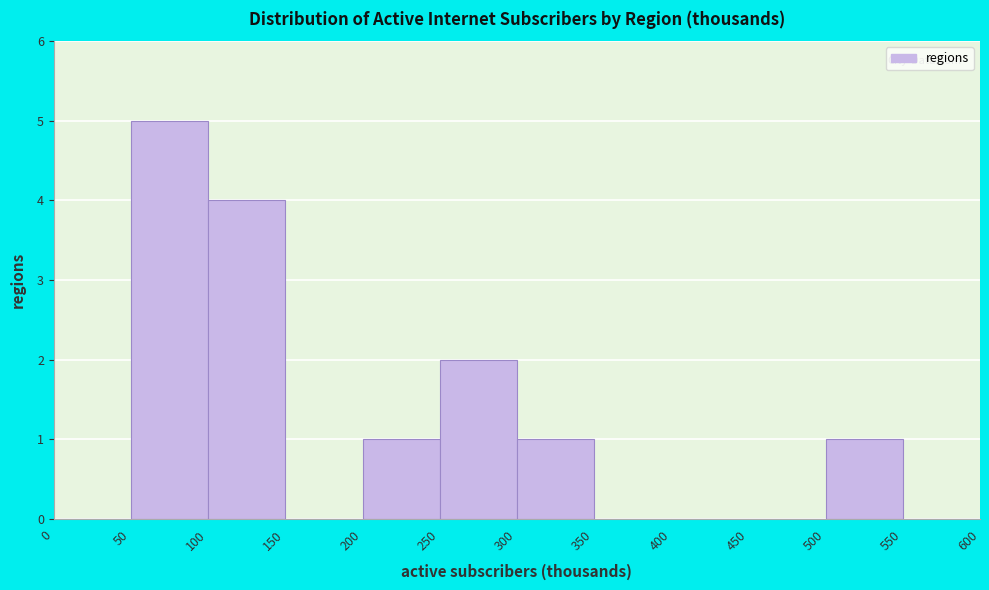

Over which range of the x-axis is the bar tallest?

50 to 100